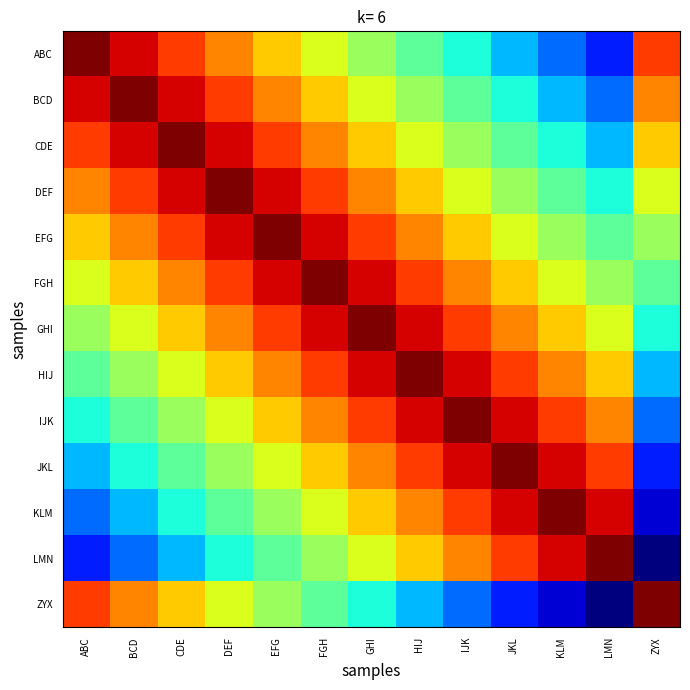

List the series in order of their peak value, highest first.

ABC, BCD, CDE, DEF, EFG, FGH, GHI, HIJ, IJK, JKL, KLM, LMN, ZYX